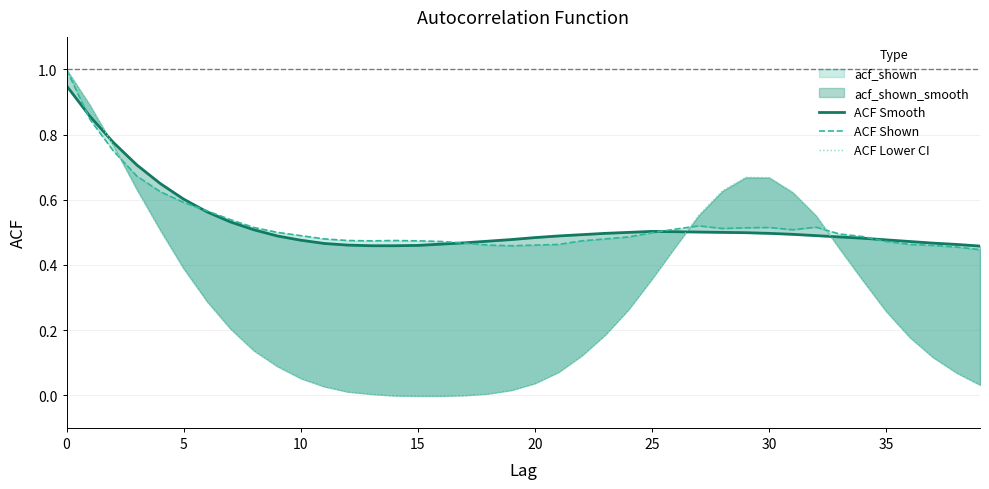

Which series has the largest total across all categories?

ACF Shown